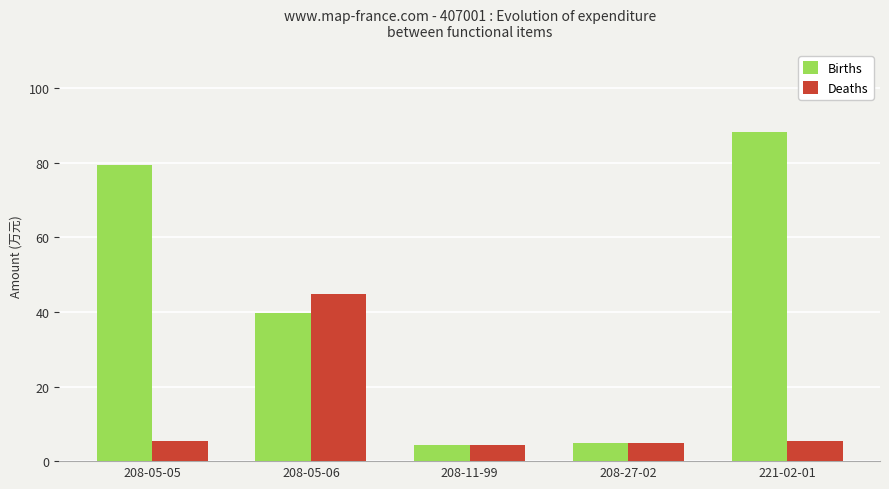

What is the label of the 2nd bar from the right?

208-27-02